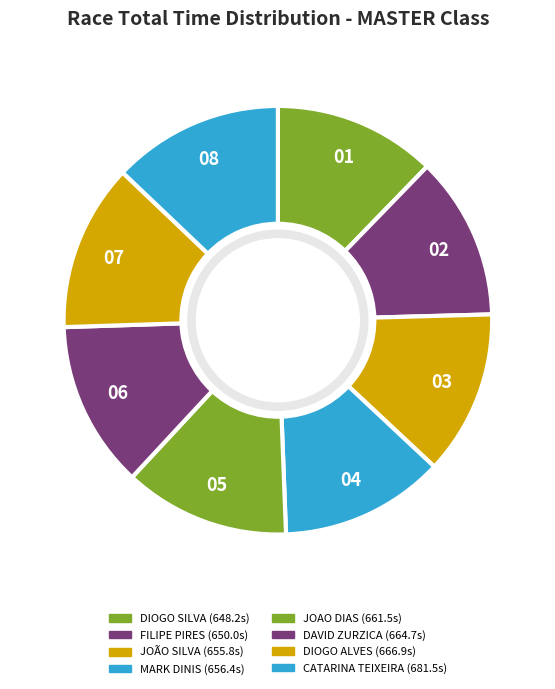

What is the change in value from JOÃO SILVA to JOAO DIAS?

+5.7